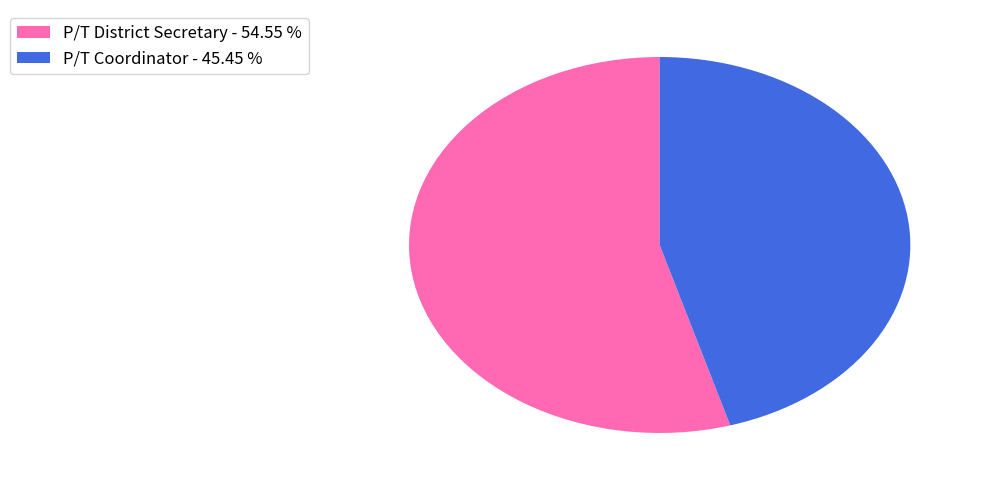

Between P/T Coordinator - 45.45 % and P/T District Secretary - 54.55 %, which is larger?

P/T District Secretary - 54.55 %